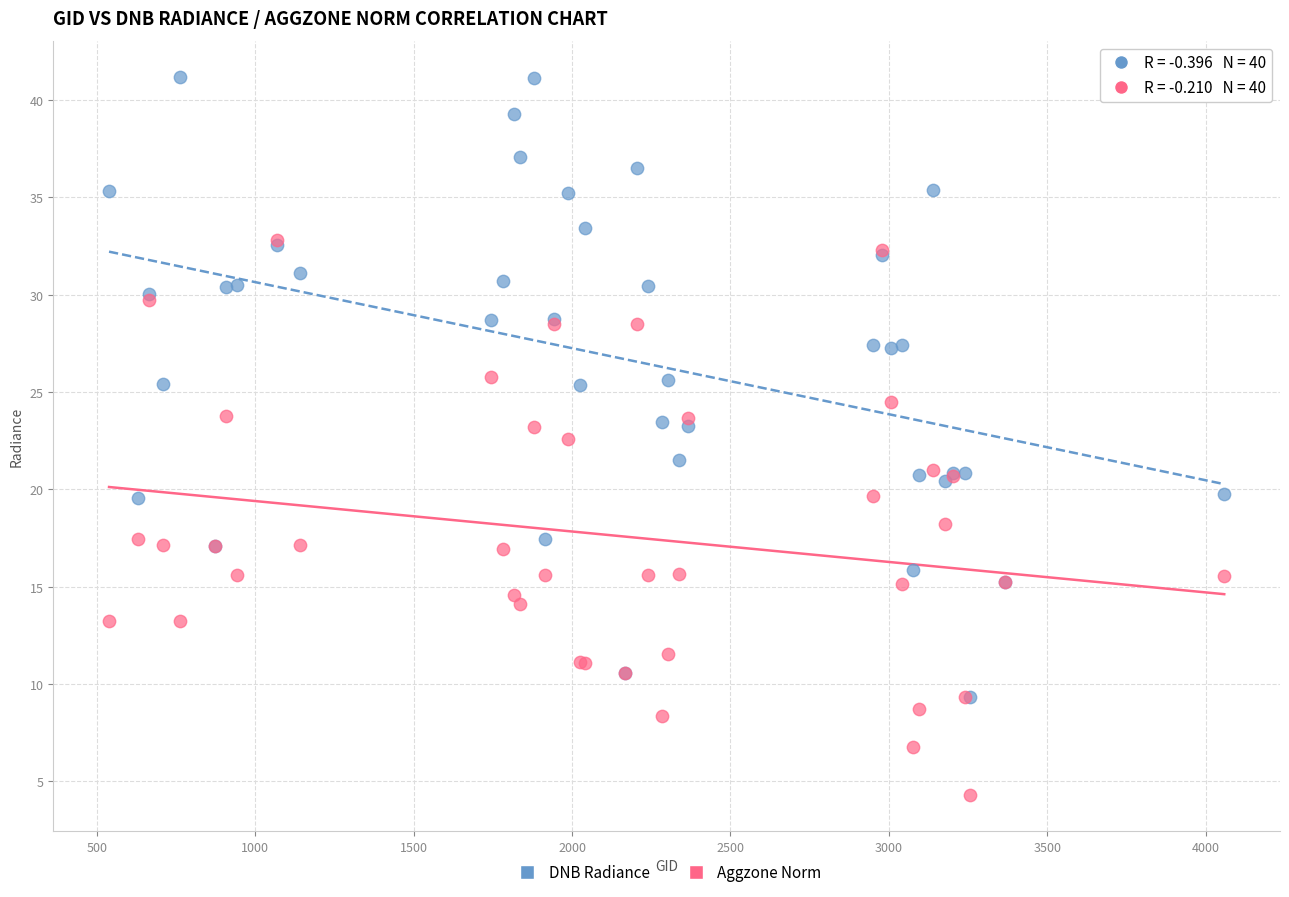

Which series has the largest Y range (max minus min)?

DNB Radiance